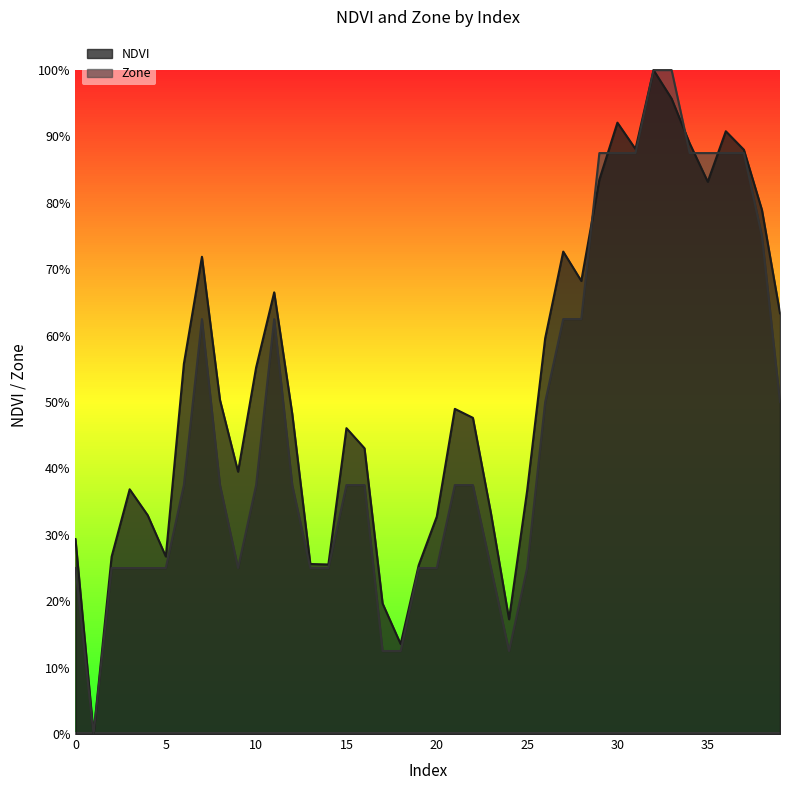

How many lines are shown in the chart?

2